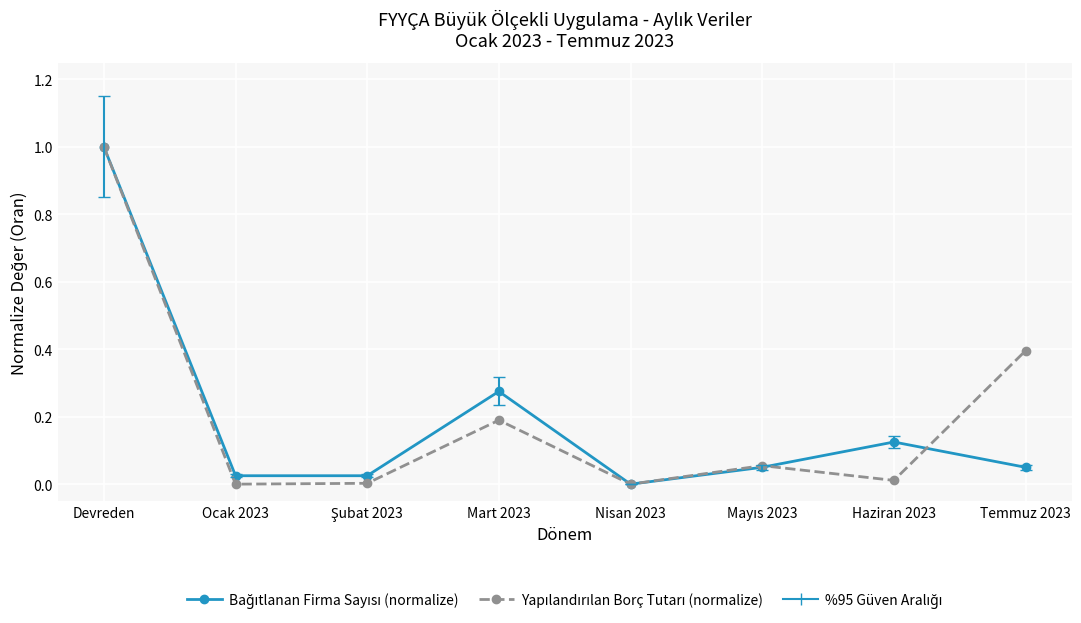

Does the chart display data point markers on the line(s)?

Yes